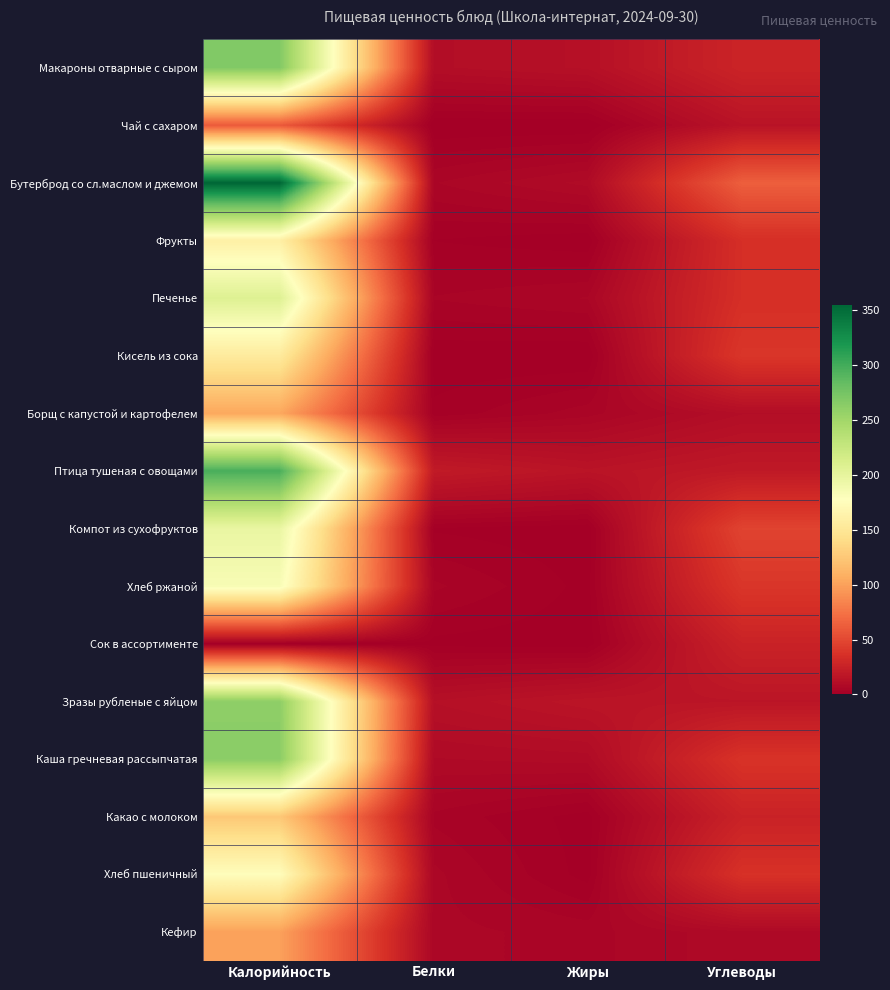

Which series changed the most between Калорийность and Белки?

Бутерброд со сл.маслом и джемом